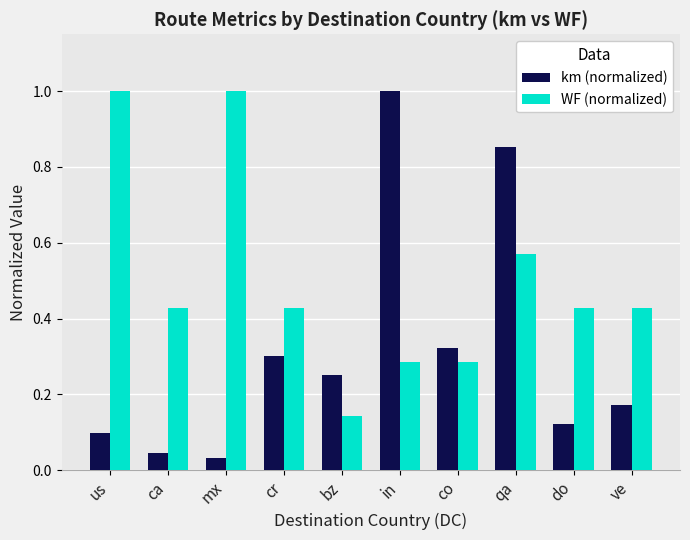

List the labels in order of km (normalized) value, largest first.

in, qa, co, cr, bz, ve, do, us, ca, mx